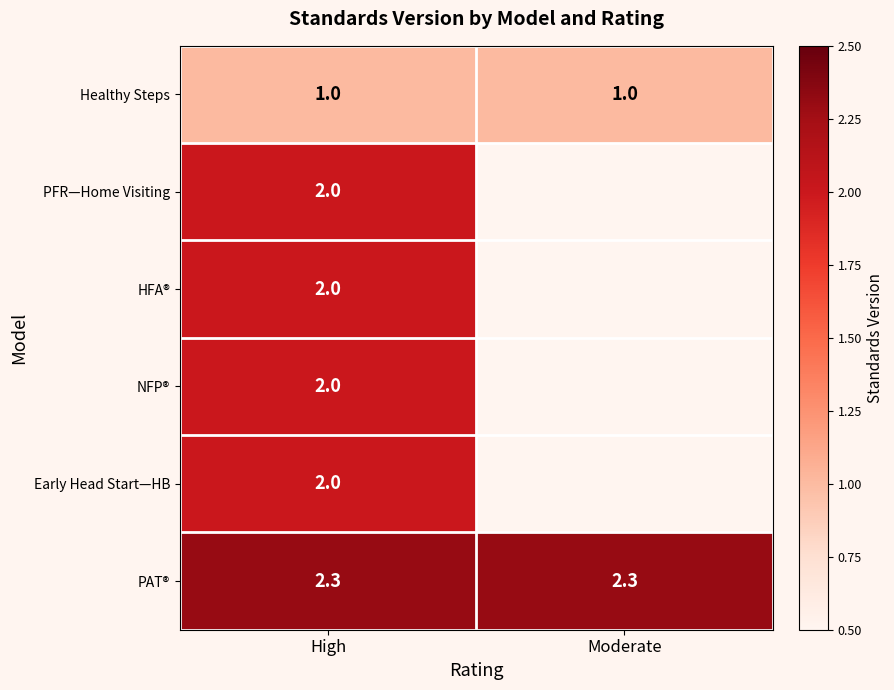

True or false: Early Head Start—HB has a value of 2.8 at High.

False